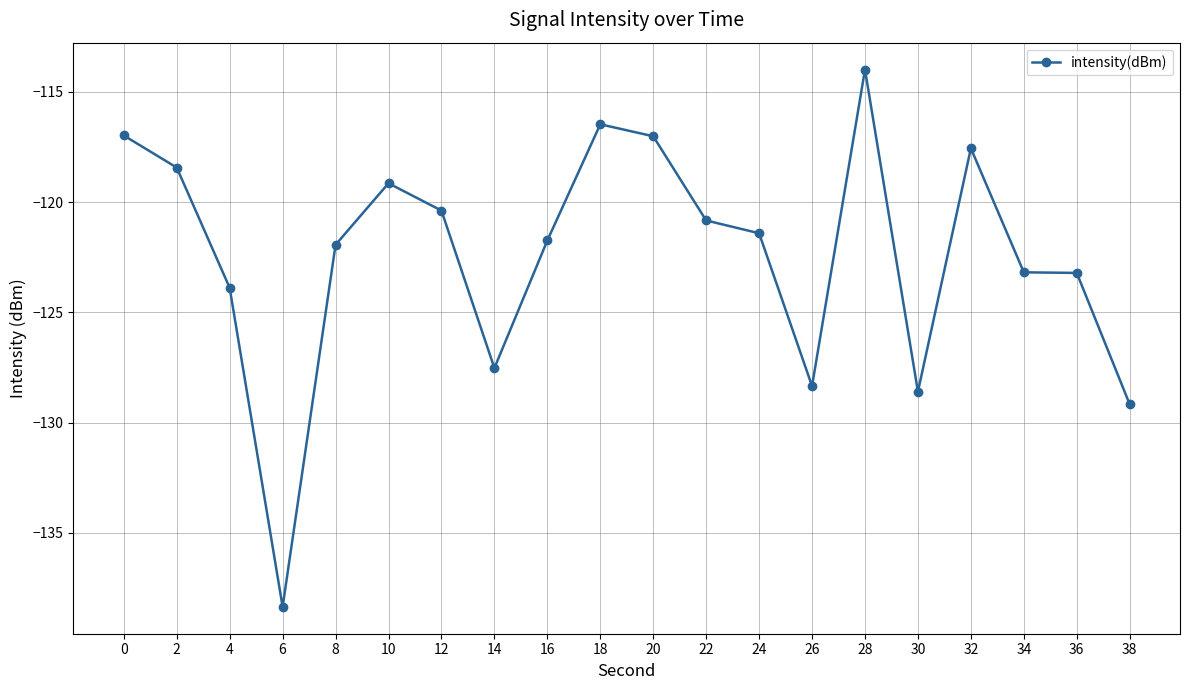

Is it true that the value at 30 is -61.1?

False